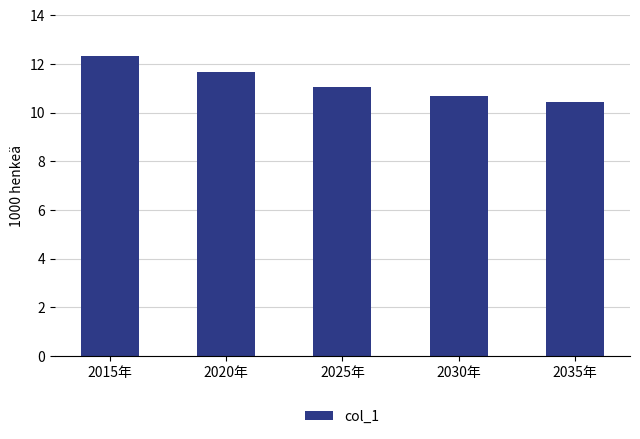

Reading right to left, transcribe all the data shown in this chart.

2035年=10.4	2030年=10.7	2025年=11.0	2020年=11.7	2015年=12.3